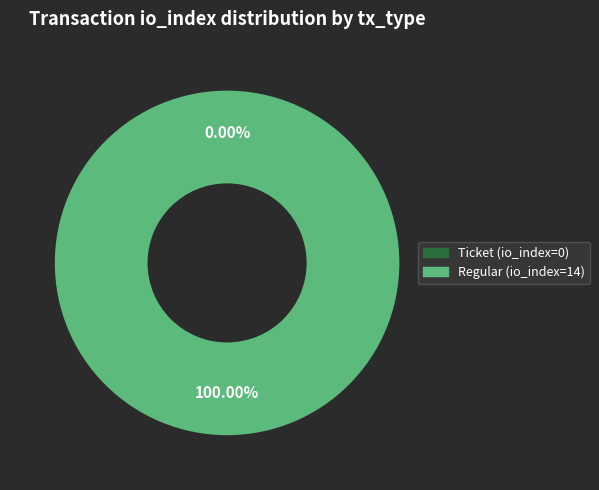

Do Regular (io_index=14) and Ticket (io_index=0) together represent more than half of the pie?

Yes